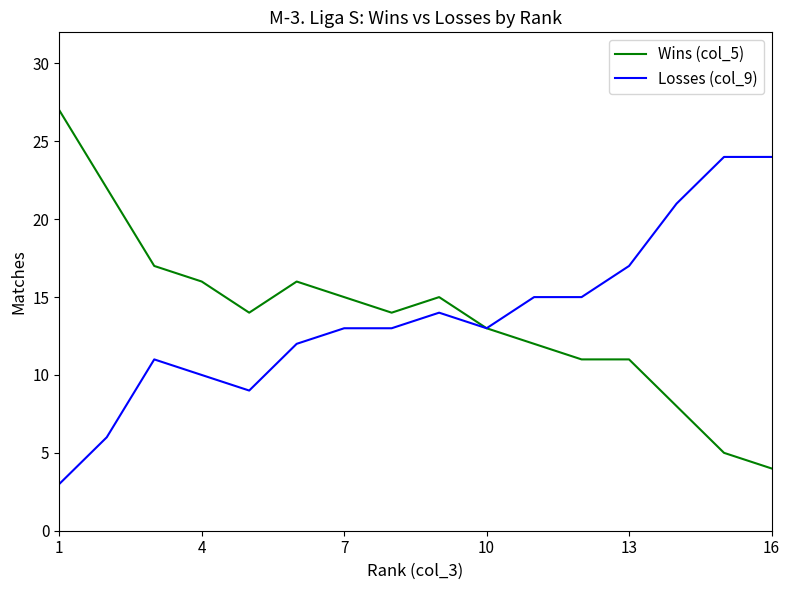

List the series in order of their peak value, lowest first.

Losses (col_9), Wins (col_5)